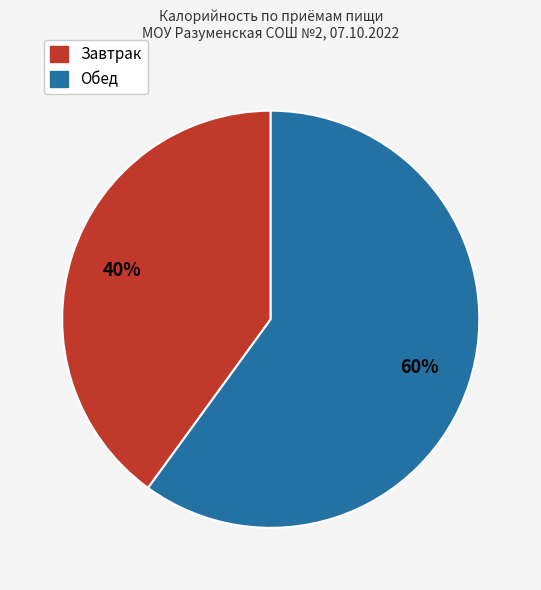

True or false: Завтрак accounts for 40% of the total.

True